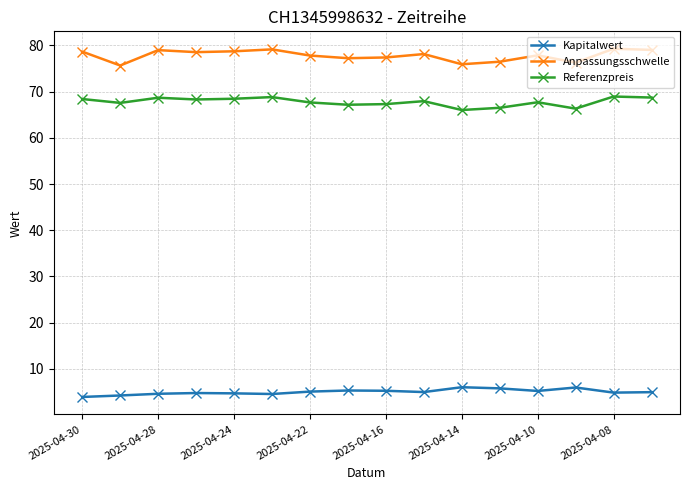

True or false: Kapitalwert has more than 2 interior local peaks.

True